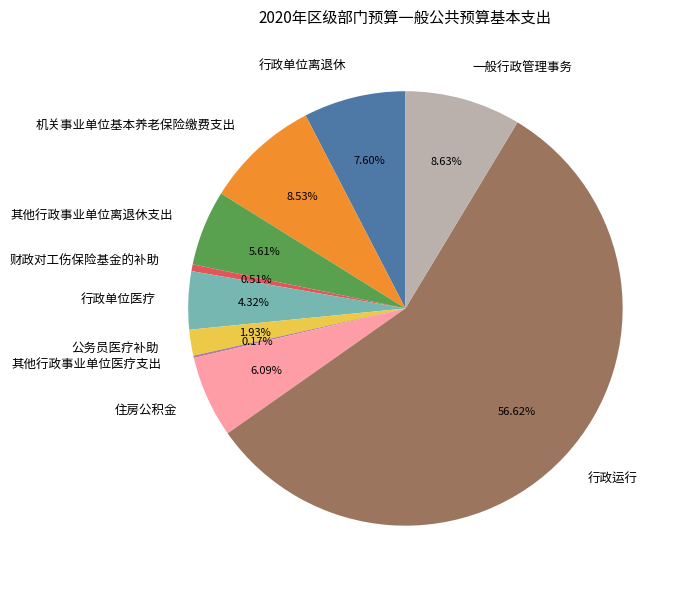

Is 公务员医疗补助 the majority of the pie?

No